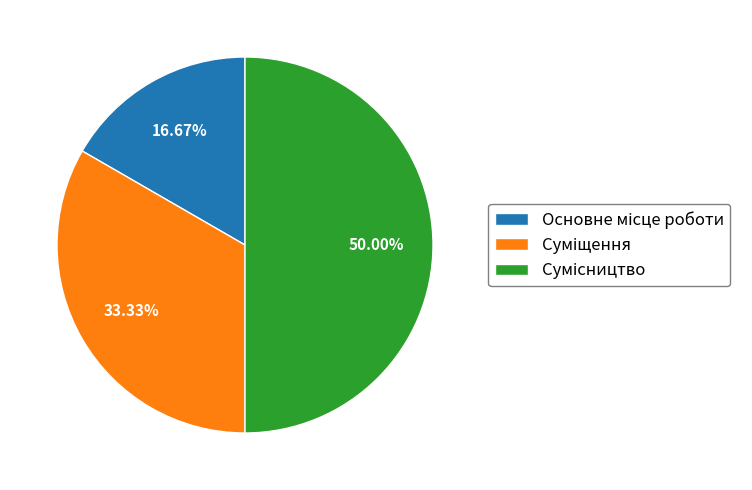

To the nearest percent, what is the combined percentage of Суміщення and Сумісництво?

83%